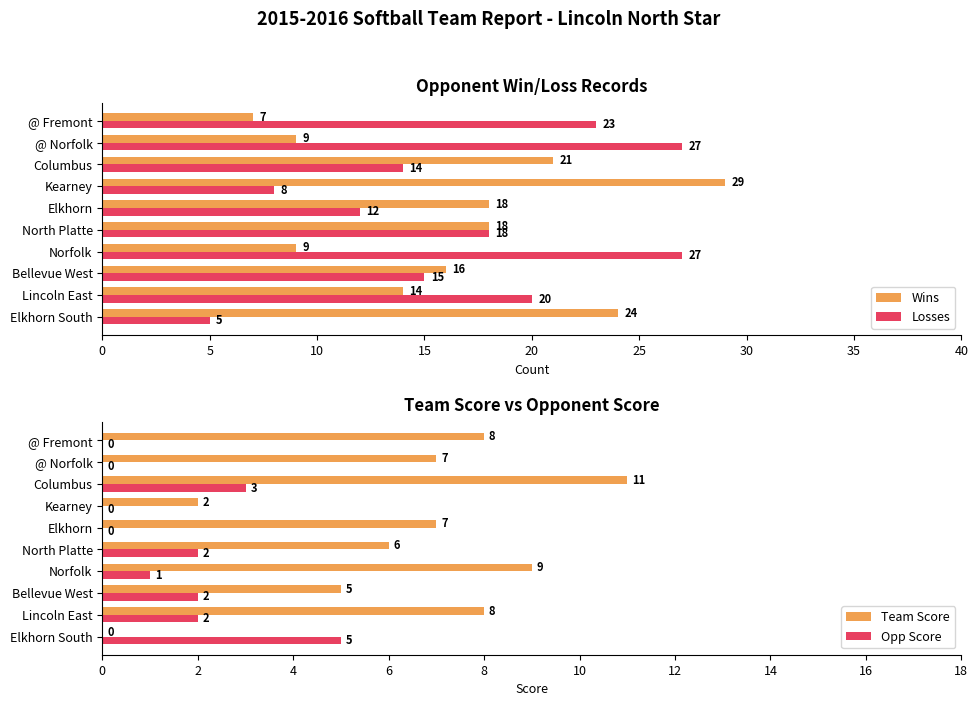

What is the maximum value for Losses?

27